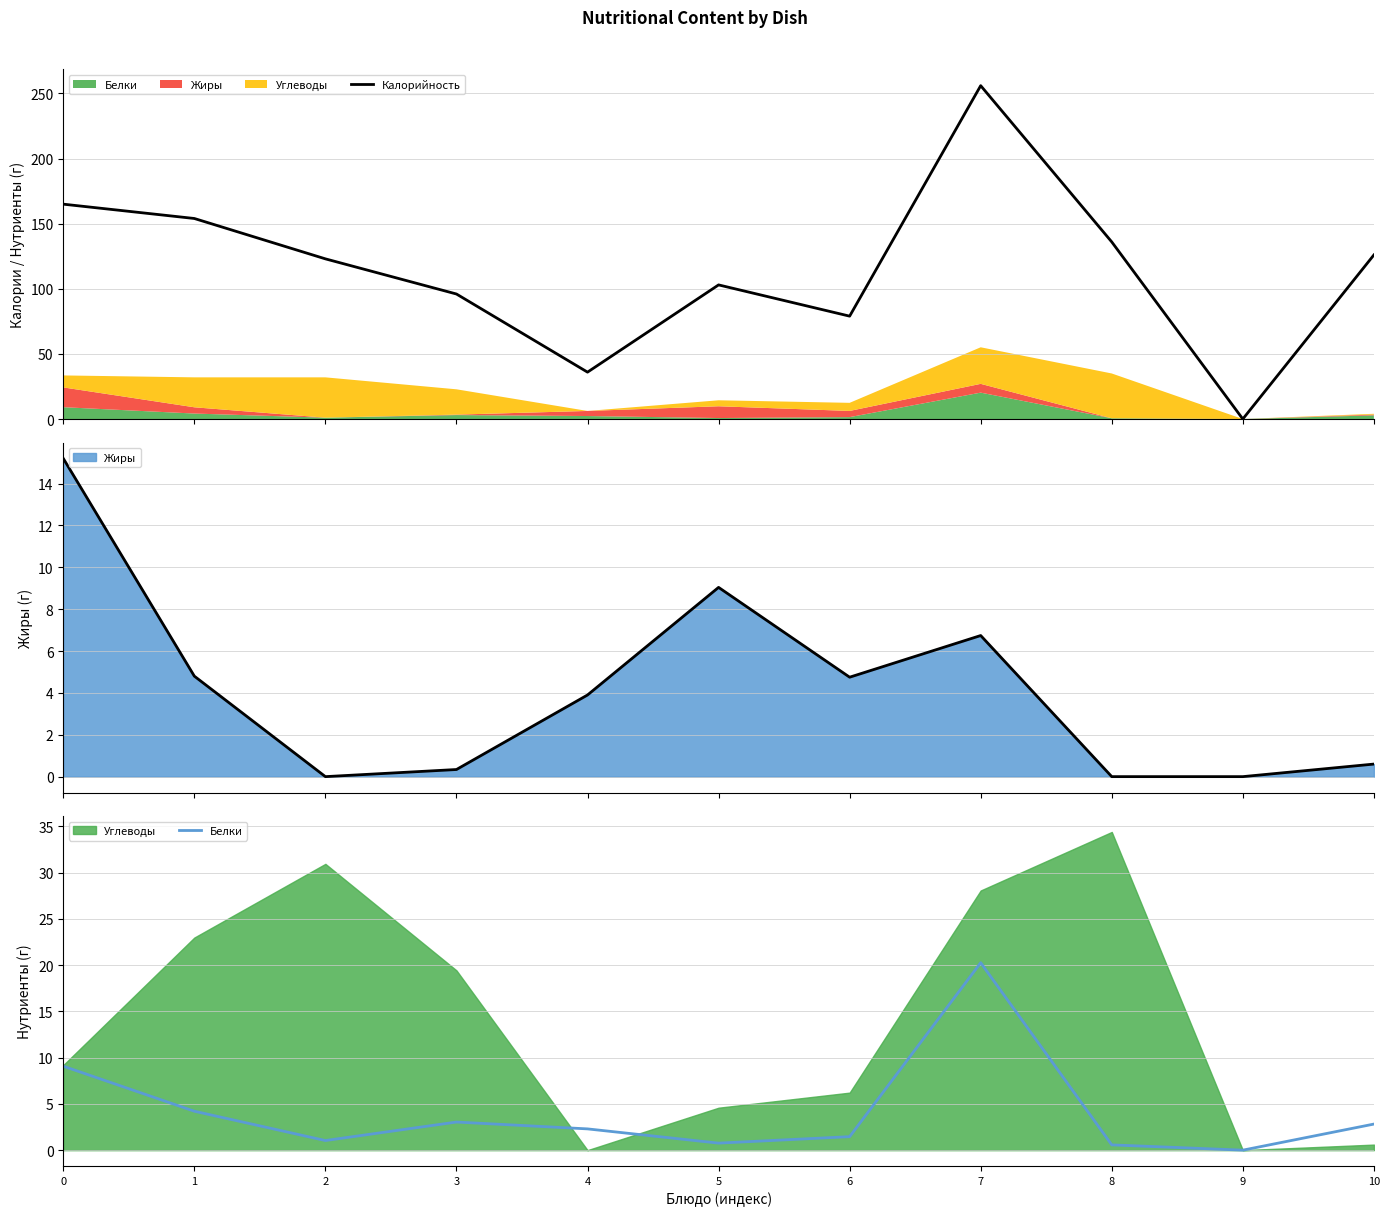

How many values in Калорийность are above zero?

10